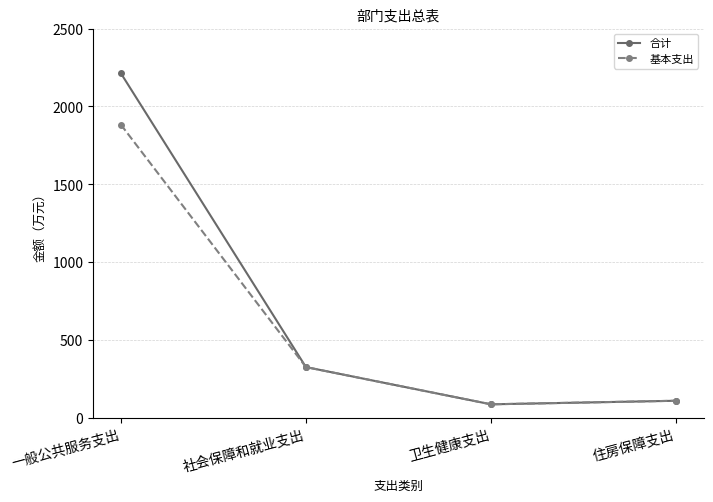

How many data points in 合计 are above 326?

2